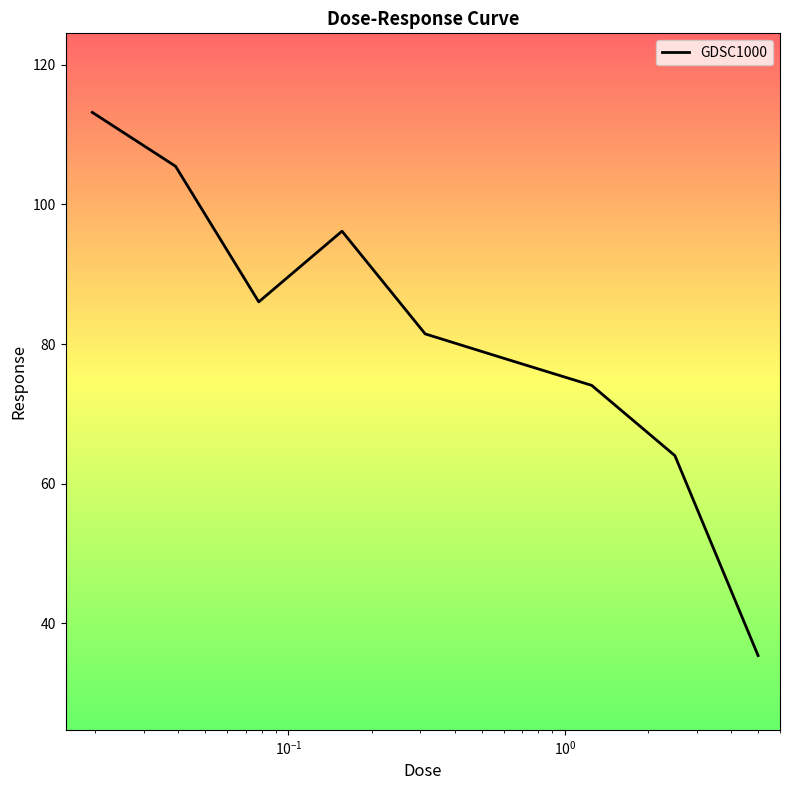

What is the greatest value displayed?

113.1